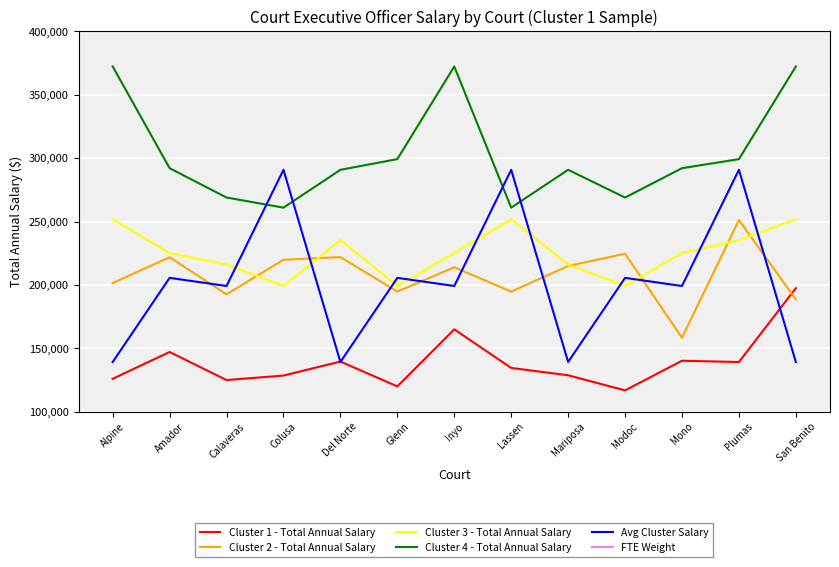

Reading right to left, transcribe all the data shown in this chart.

Cluster 1 - Total Annual Salary: San Benito=197475.2	Plumas=139231.8	Mono=140228.0	Modoc=116850.0	Mariposa=128773.0	Lassen=134561.4	Inyo=165000.0	Glenn=120000.0	Del Norte=139583.3	Colusa=128552.0	Calaveras=125000.0	Amador=147120.0	Alpine=126000.0
Cluster 2 - Total Annual Salary: San Benito=188597.1	Plumas=251222.4	Mono=158350.7	Modoc=224640.0	Mariposa=215000.0	Lassen=194756.2	Inyo=213966.4	Glenn=194756.5	Del Norte=222022.1	Colusa=219861.0	Calaveras=192615.6	Amador=221858.0	Alpine=201505.0
Cluster 3 - Total Annual Salary: San Benito=251801.3	Plumas=235423.5	Mono=225153.2	Modoc=199204.5	Mariposa=216218.1	Lassen=251801.3	Inyo=225153.2	Glenn=199204.5	Del Norte=235423.5	Colusa=199204.5	Calaveras=216218.1	Amador=225153.2	Alpine=251801.3
Cluster 4 - Total Annual Salary: San Benito=372338.9	Plumas=299257.6	Mono=292111.2	Modoc=268957.0	Mariposa=290847.0	Lassen=261000.0	Inyo=372338.9	Glenn=299257.6	Del Norte=290847.0	Colusa=261000.0	Calaveras=268957.0	Amador=292111.2	Alpine=372338.9
Avg Cluster Salary: San Benito=139232.3	Plumas=290847.0	Mono=199204.5	Modoc=205599.9	Mariposa=139232.3	Lassen=290847.0	Inyo=199204.5	Glenn=205599.9	Del Norte=139232.3	Colusa=290847.0	Calaveras=199204.5	Amador=205599.9	Alpine=139232.3
FTE Weight: San Benito=1.0	Plumas=1.0	Mono=1.0	Modoc=1.0	Mariposa=1.0	Lassen=1.0	Inyo=1.0	Glenn=1.0	Del Norte=1.0	Colusa=1.0	Calaveras=1.0	Amador=1.0	Alpine=1.0